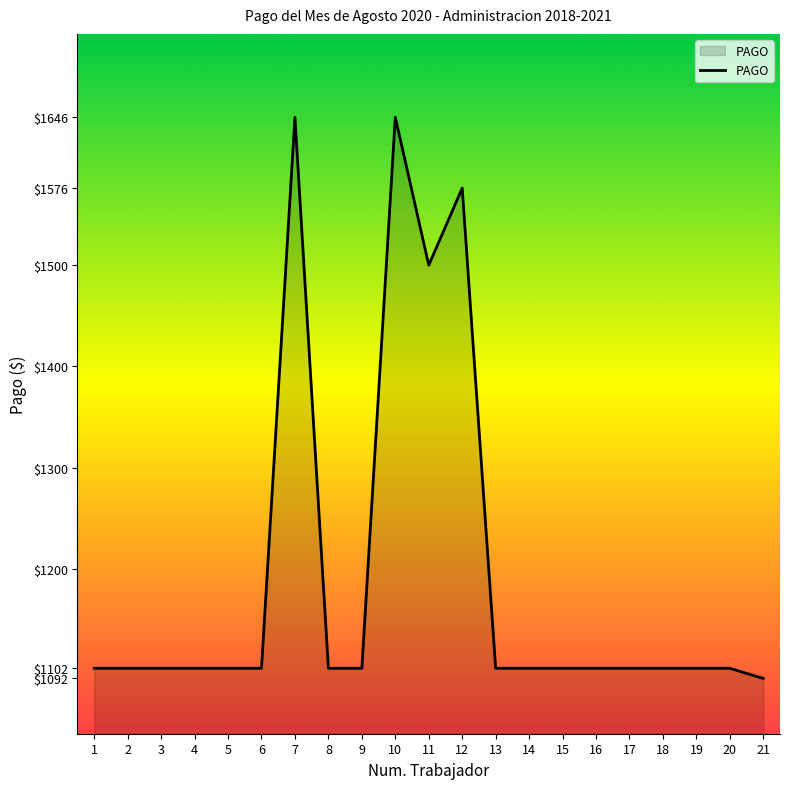

What is the minimum value shown in the chart?

1092